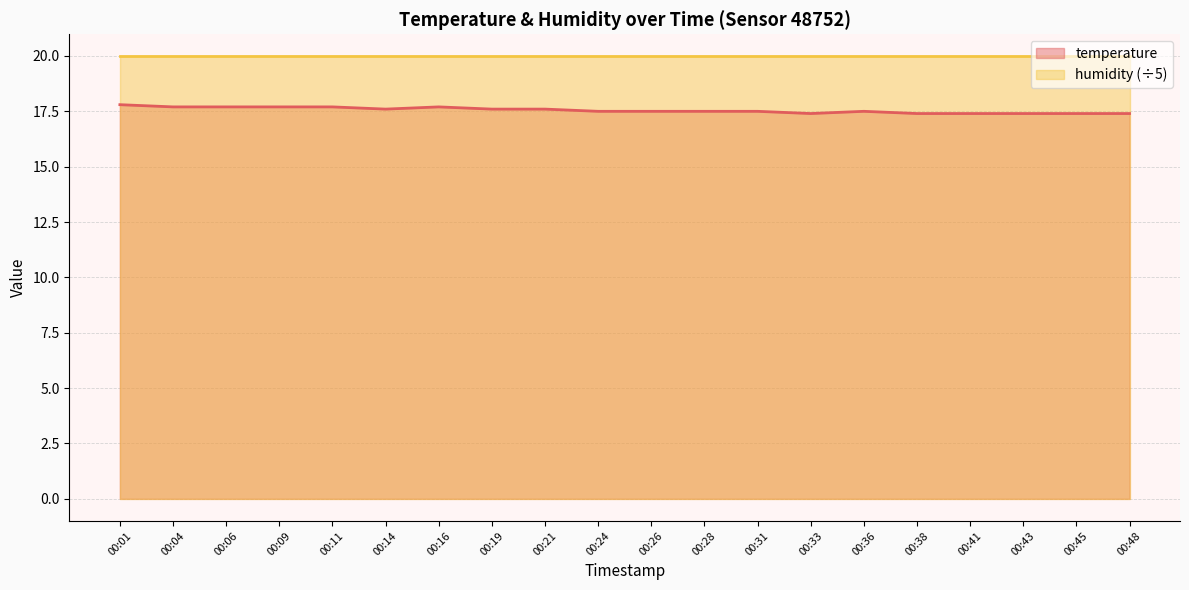

Where is the data nearest to the value 17?

00:33